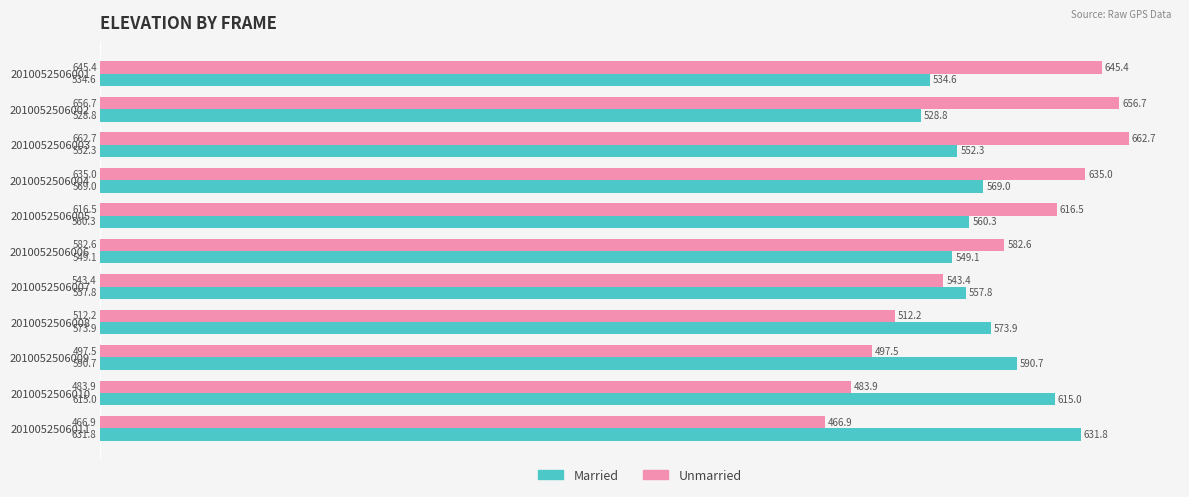

Where is Unmarried nearest to the value 564?

2010052506006